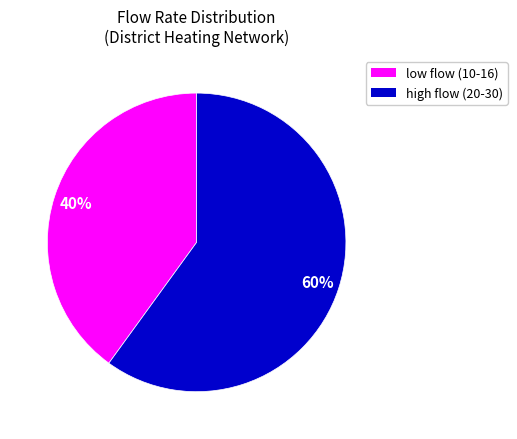

To the nearest percent, what is the difference between the largest and smallest slice percentages?

20%